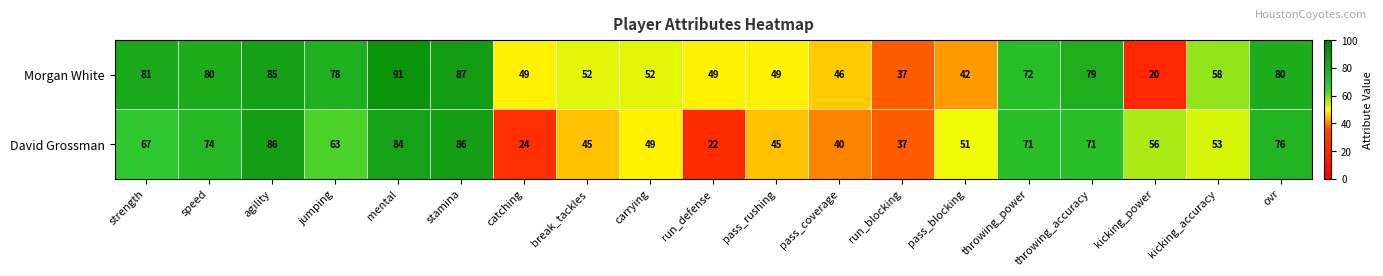

What is the maximum value for Morgan White?

91